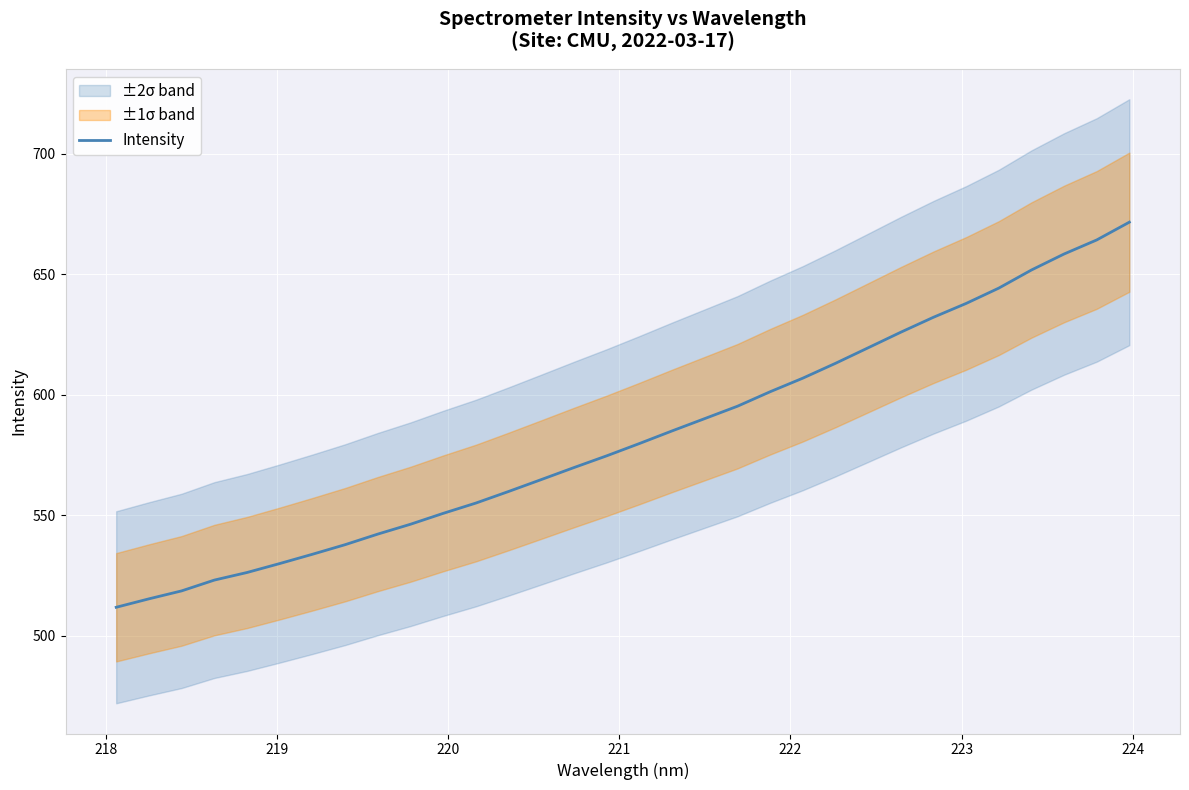

What is the lowest value of the Intensity series?

511.8